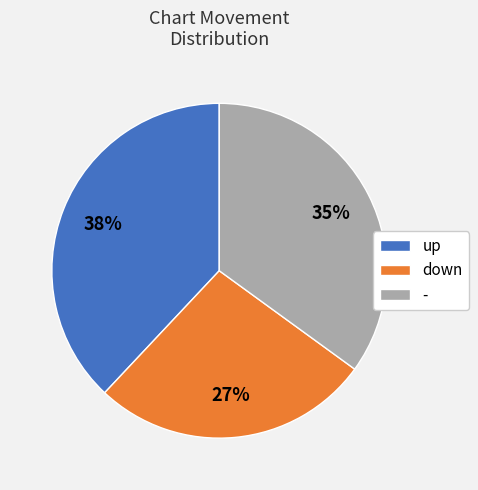

Which has a higher value, down or -?

-